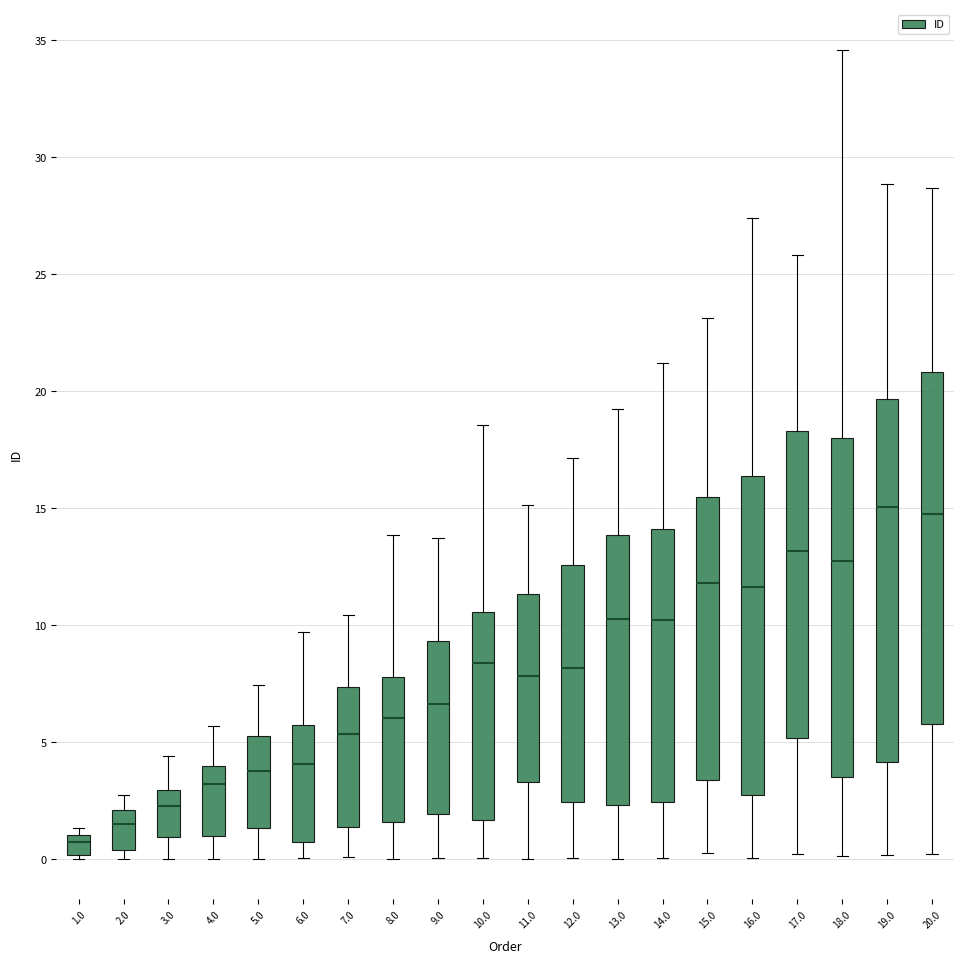

Where is the upper edge of the box at x = 5.0 on the y-axis? The values are not printed on the chart, so give them approximately, as read against the axis.

5.5